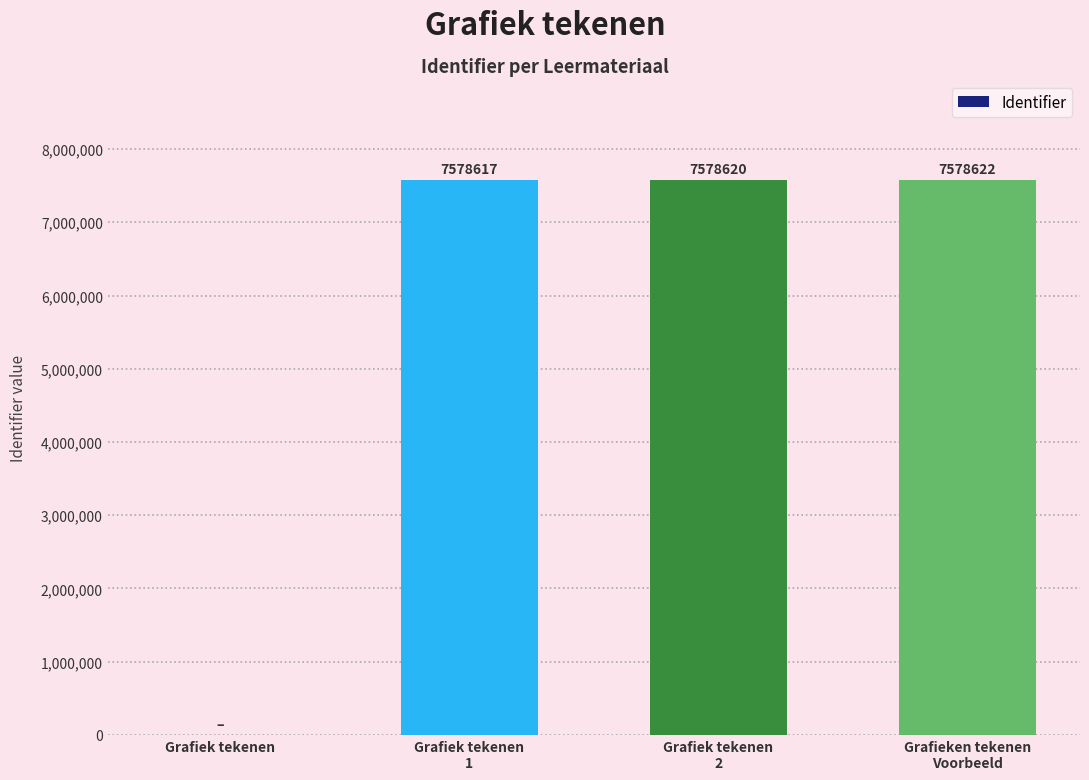

How many series are shown in this chart?

1